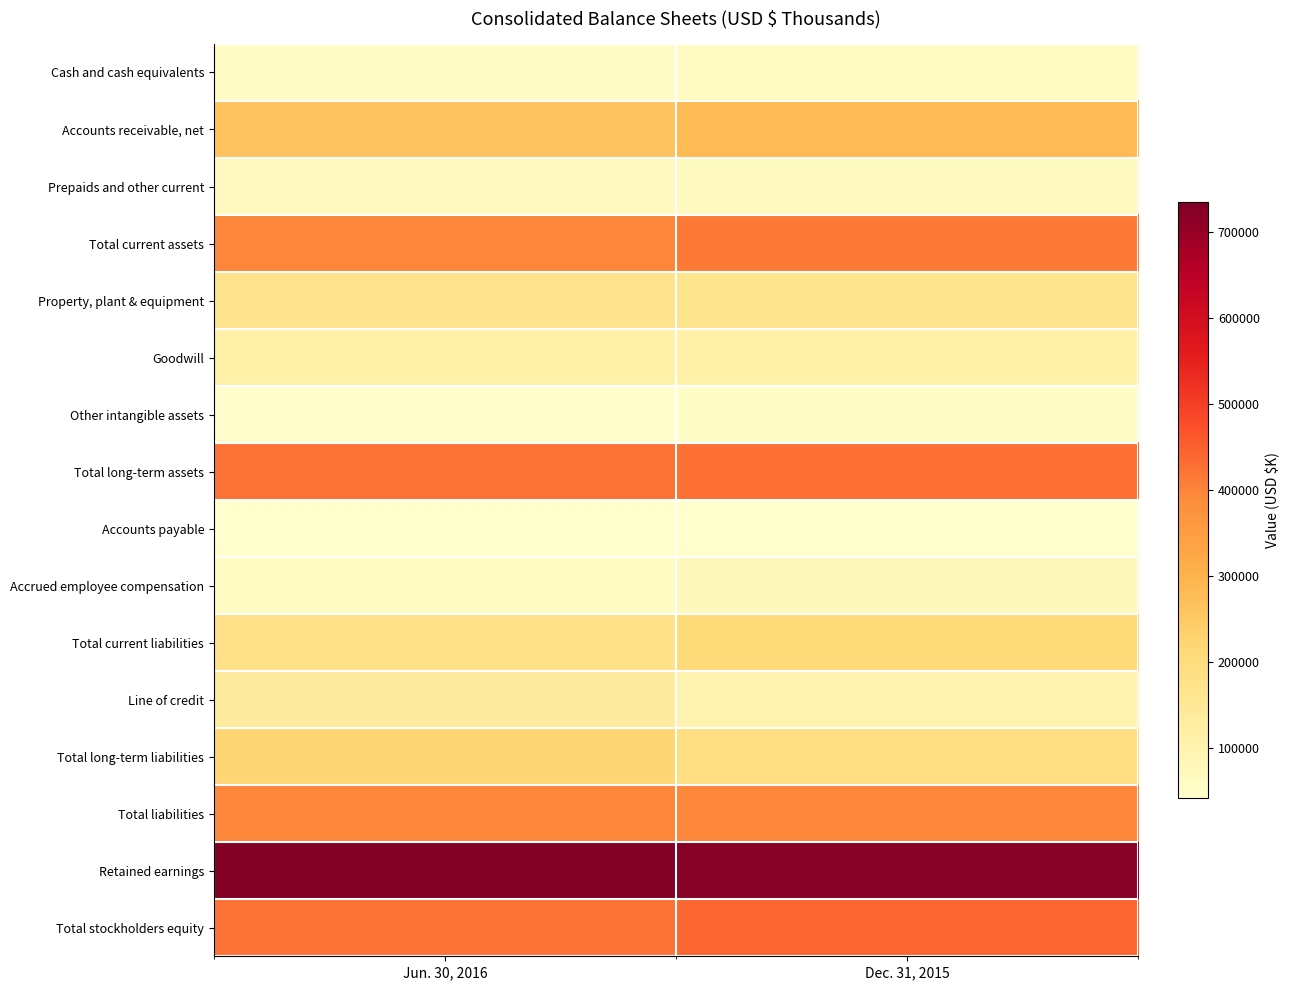

Which series has the largest total across all categories?

Retained earnings